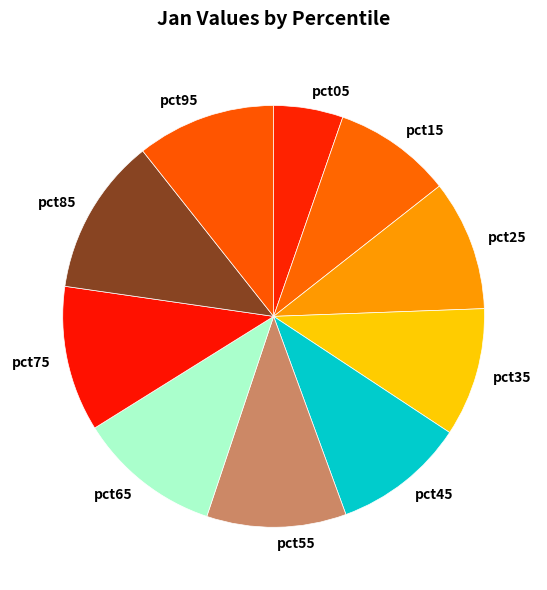

True or false: pct85 accounts for 12% of the total.

True